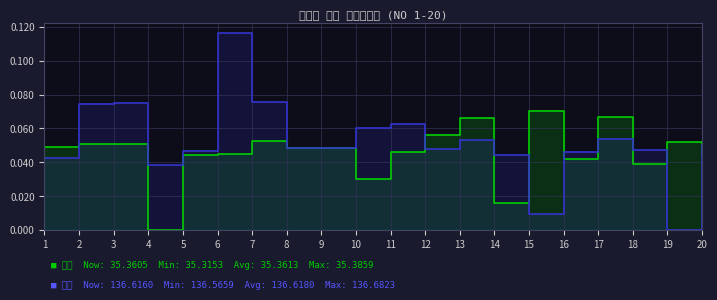

True or false: 緯度 has more than 2 points higher than both neighbors.

True